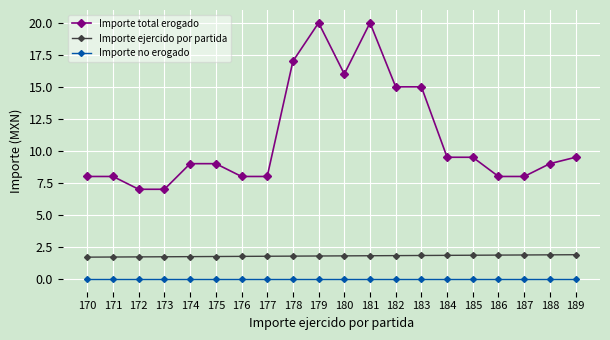

What are all the series names shown in the legend?

Importe total erogado, Importe ejercido por partida, Importe no erogado